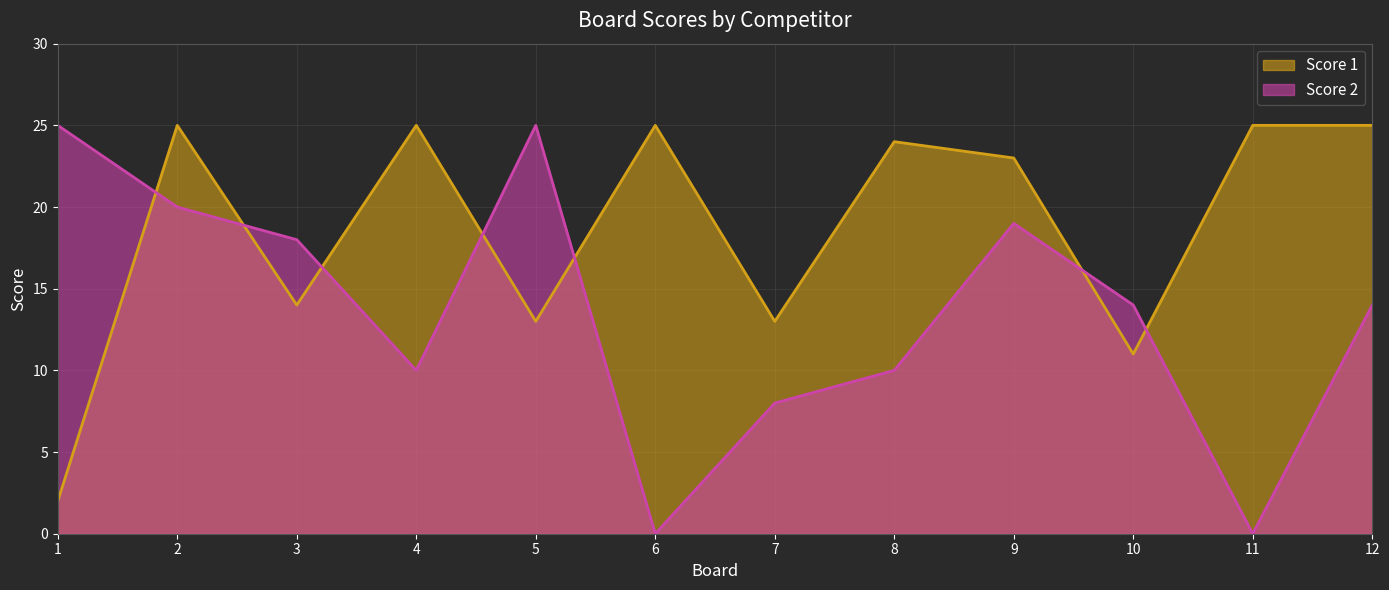

Reading right to left, what are all the values shown in this chart?

Score 1: 25	25	11	23	24	13	25	13	25	14	25	2
Score 2: 14	0	14	19	10	8	0	25	10	18	20	25